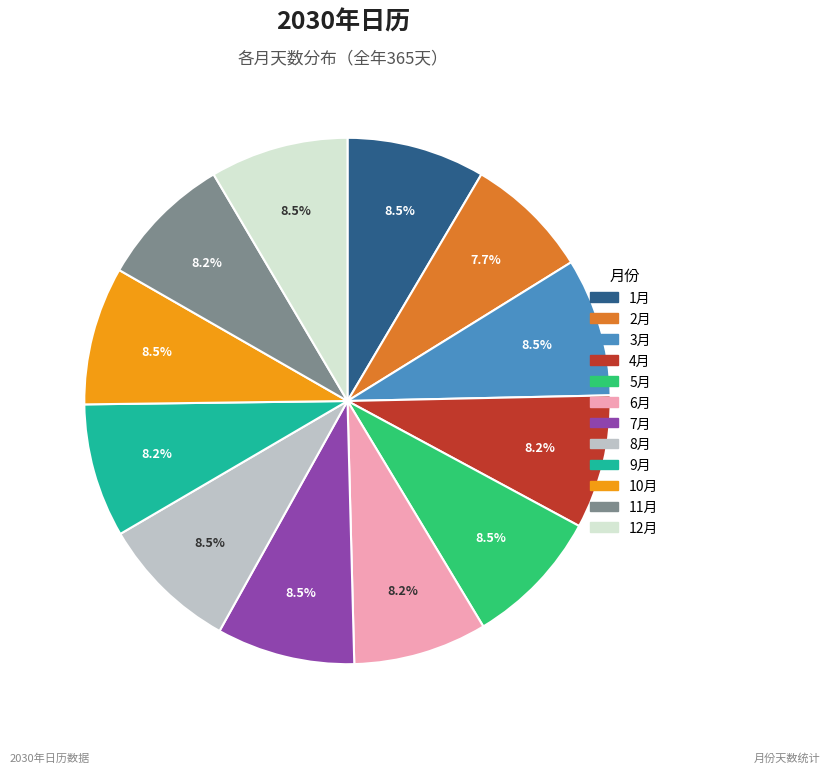

What portion of the pie excludes 2月?

92.3%